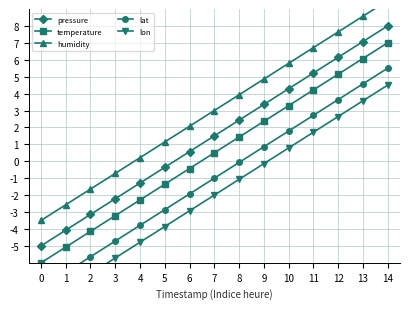

True or false: lon has more than 2 interior local peaks.

False